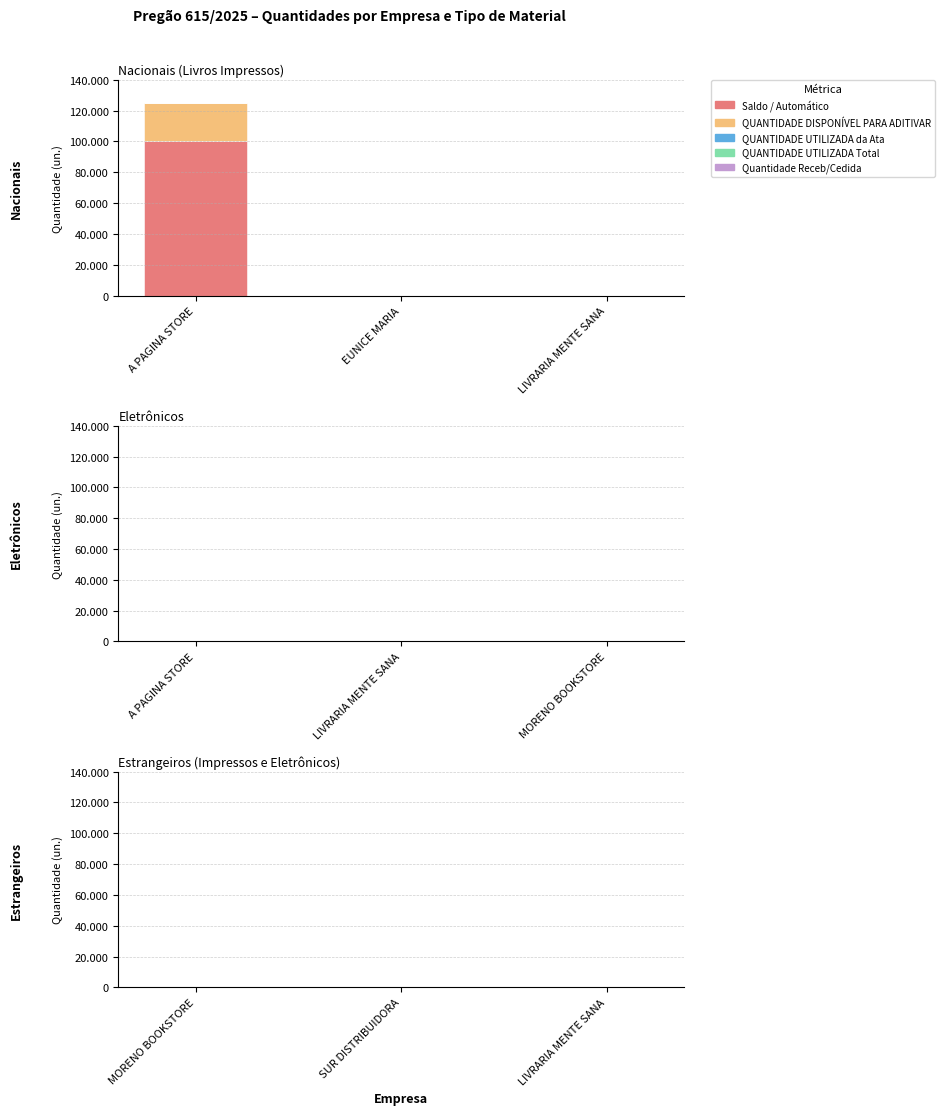

Are the bars grouped side by side (vs. stacked)?

No